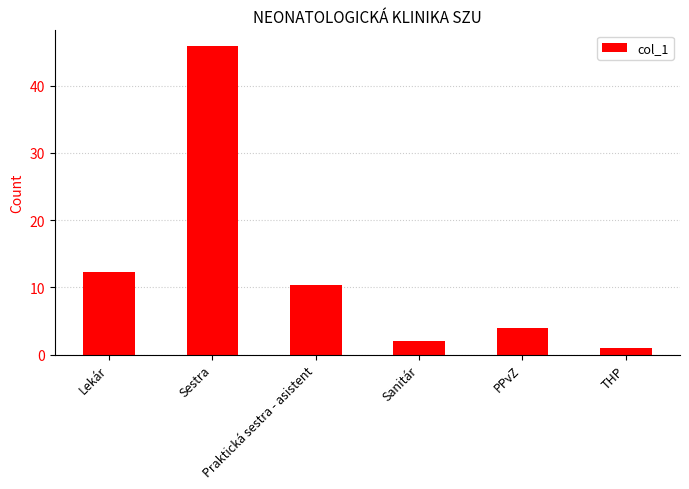

What is the value of the 6th bar from the left?

1.0